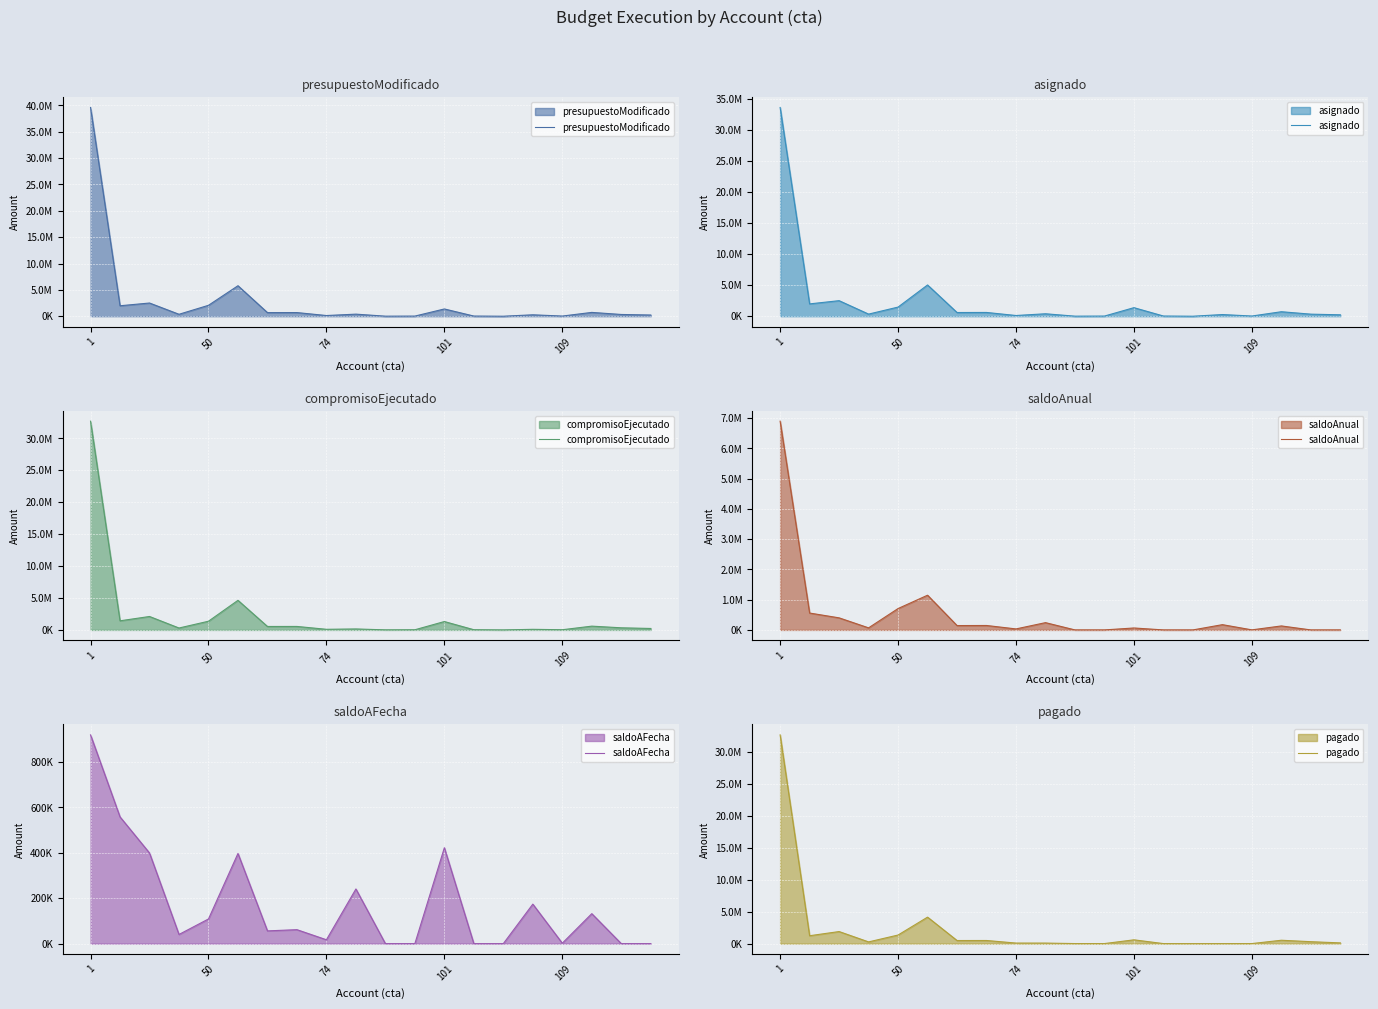

What is the value of the saldoAFecha point at the 1st from the left?

919035.8